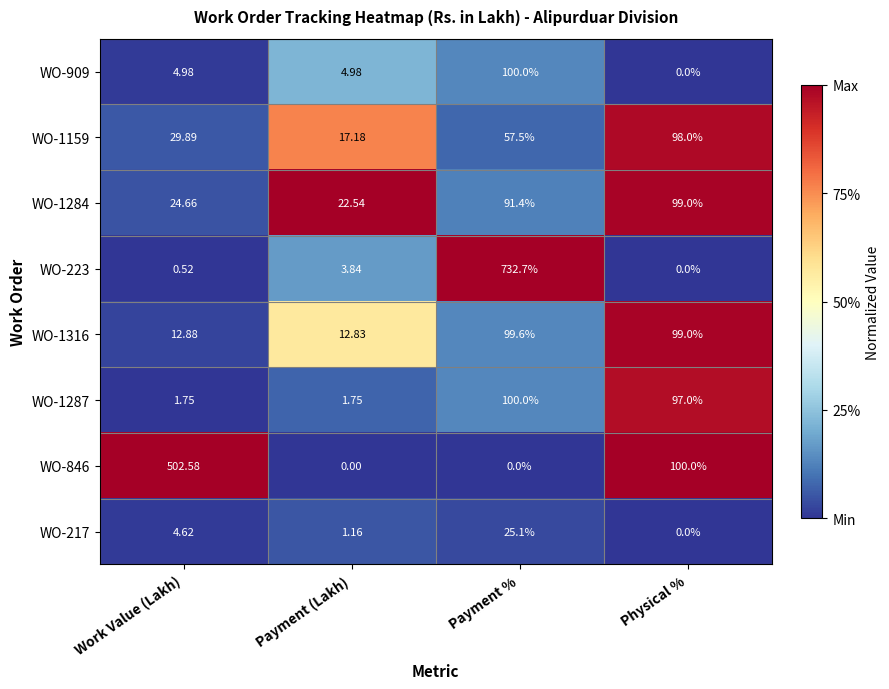

Is the value of WO-217 at Payment (Lakh) greater than the value of WO-909 at Payment (Lakh)?

No